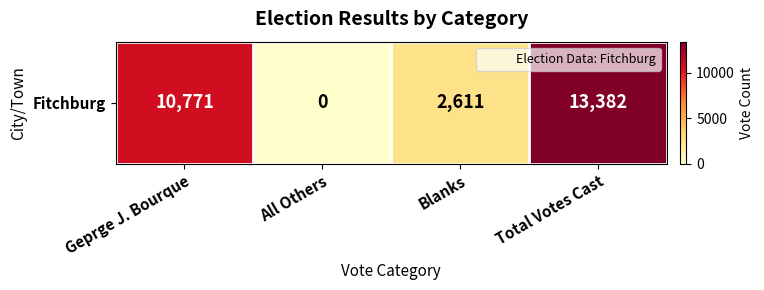

What is the change in value from All Others to Blanks?

+2611